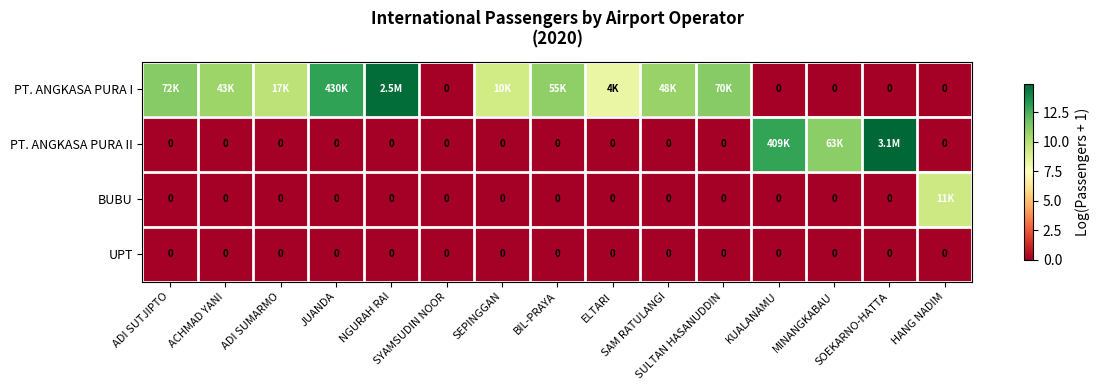

What is the sum of all PT. ANGKASA PURA I values?

109.6